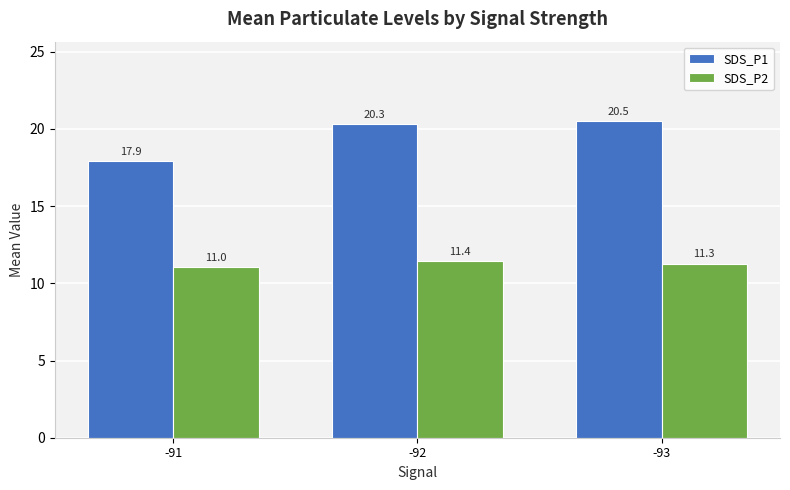

Reading right to left, transcribe all the data shown in this chart.

SDS_P1: 20.5	20.3	17.9
SDS_P2: 11.3	11.4	11.0